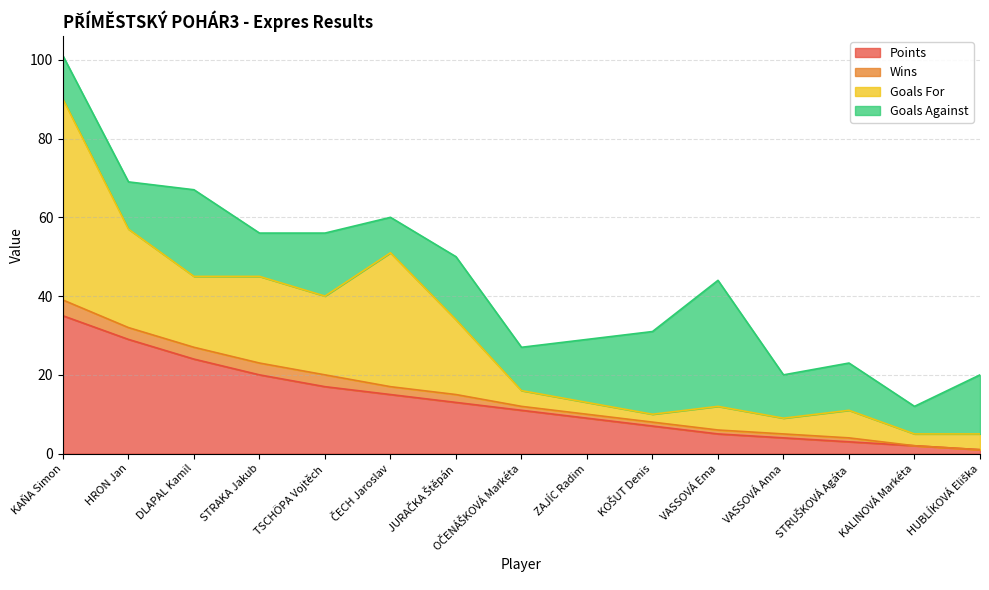

Reading left to right, extract all data points from this chart.

Points: 35	29	24	20	17	15	13	11	9	7	5	4	3	2	1
Wins: 4	3	3	3	3	2	2	1	1	1	1	1	1	0	0
Goals For: 51	25	18	22	20	34	19	4	3	2	6	4	7	3	4
Goals Against: 11	12	22	11	16	9	16	11	16	21	32	11	12	7	15